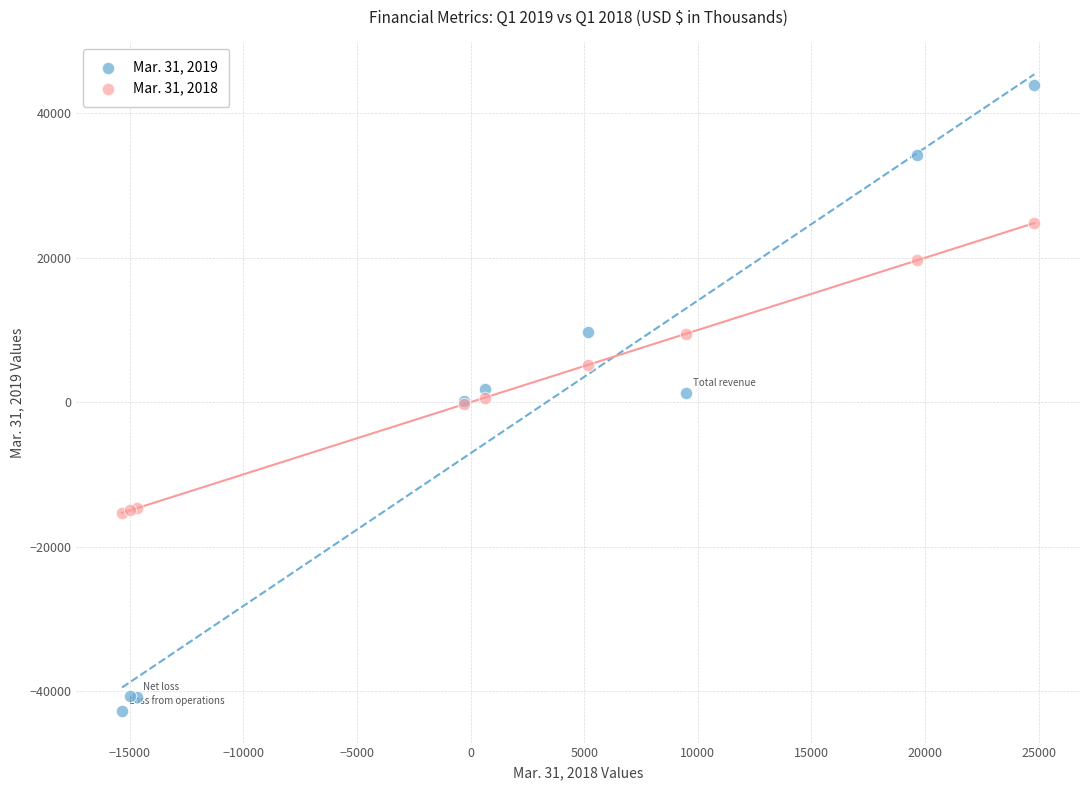

Which series reaches the maximum Y coordinate?

Mar. 31, 2019